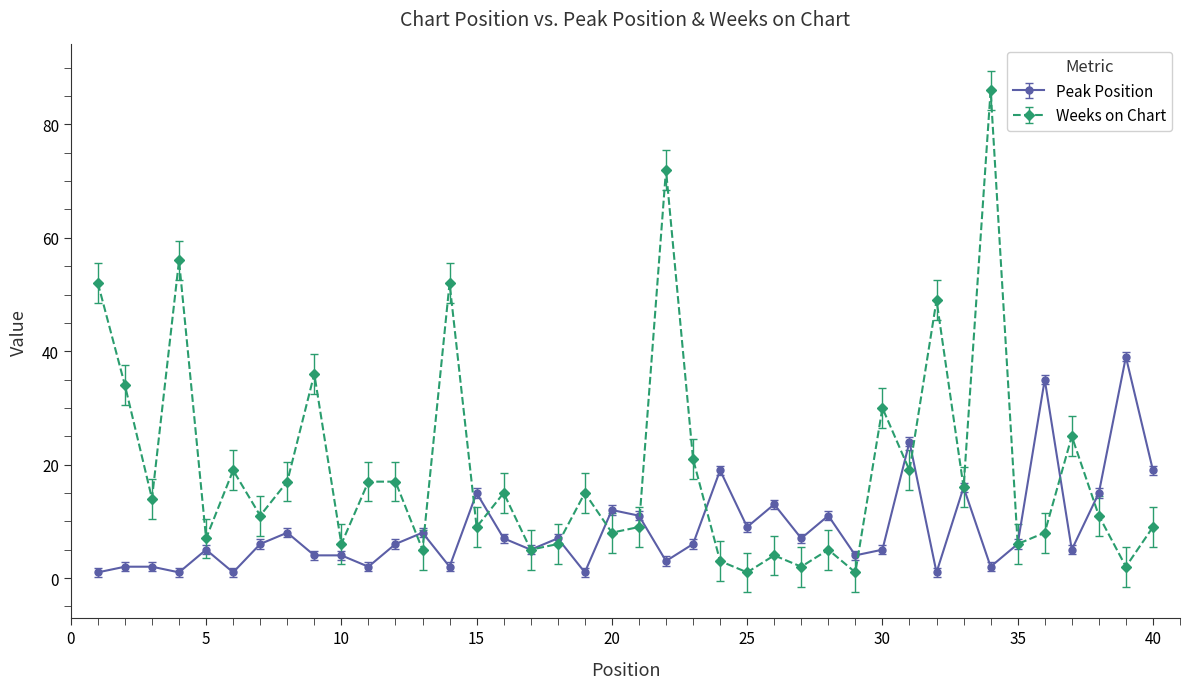

Which series has the largest total across all categories?

Weeks on Chart